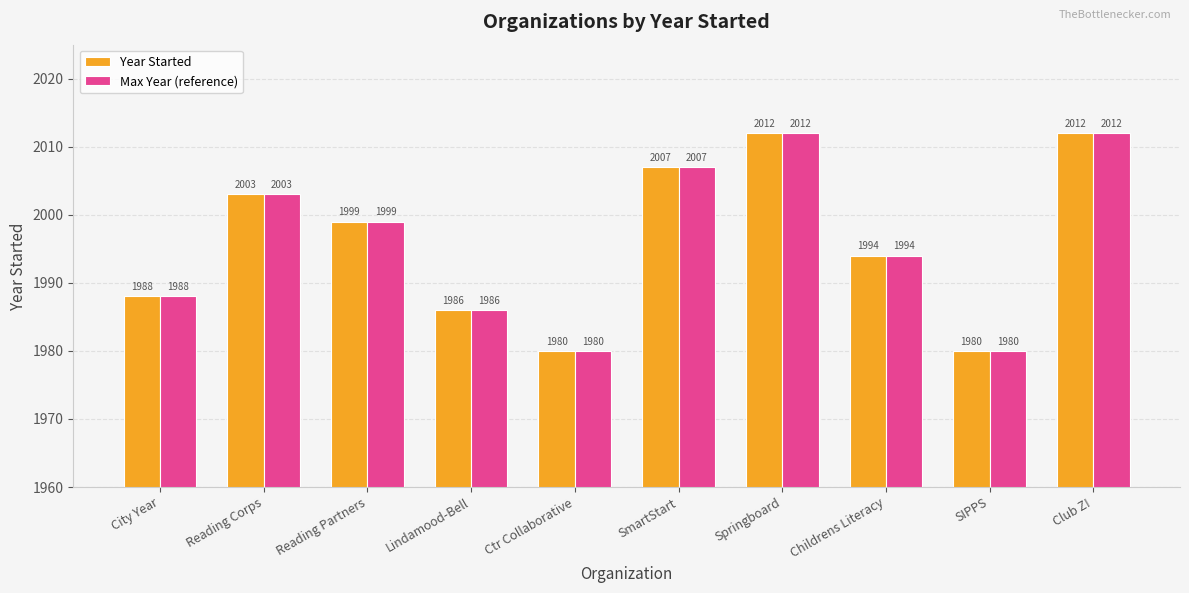

True or false: Year Started has a value of 1986 at Lindamood-Bell.

True